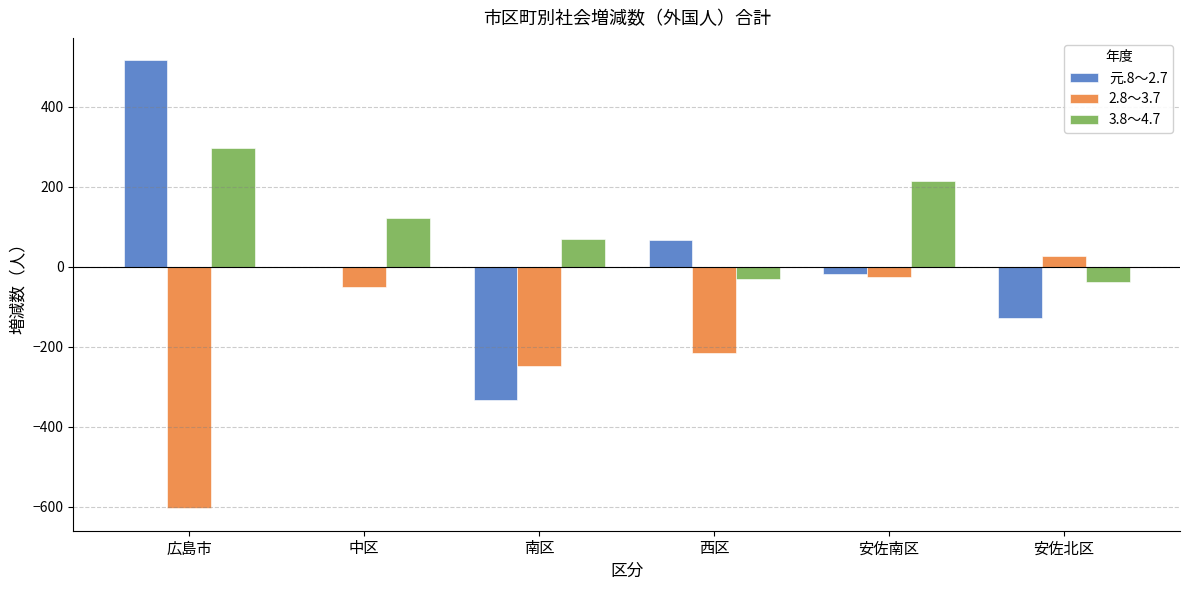

How many values in 2.8～3.7 are above zero?

1